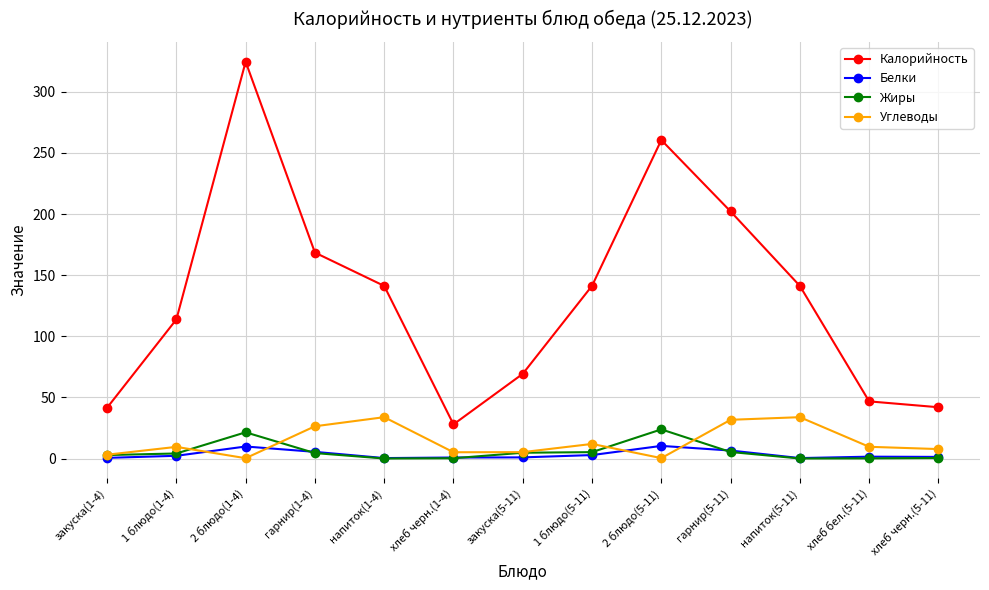

What is the total value across all series at 1 блюдо(5-11)?

161.5